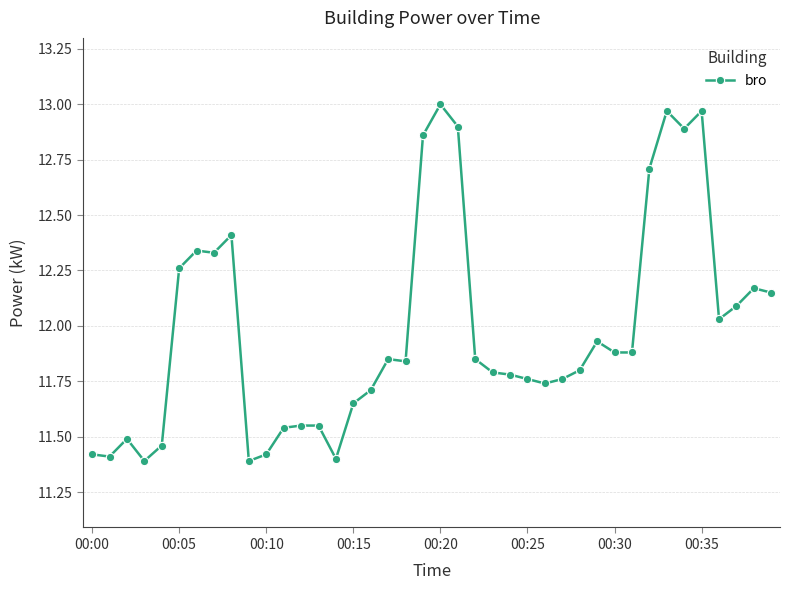

What is the difference between the second highest and minimum values?

1.6